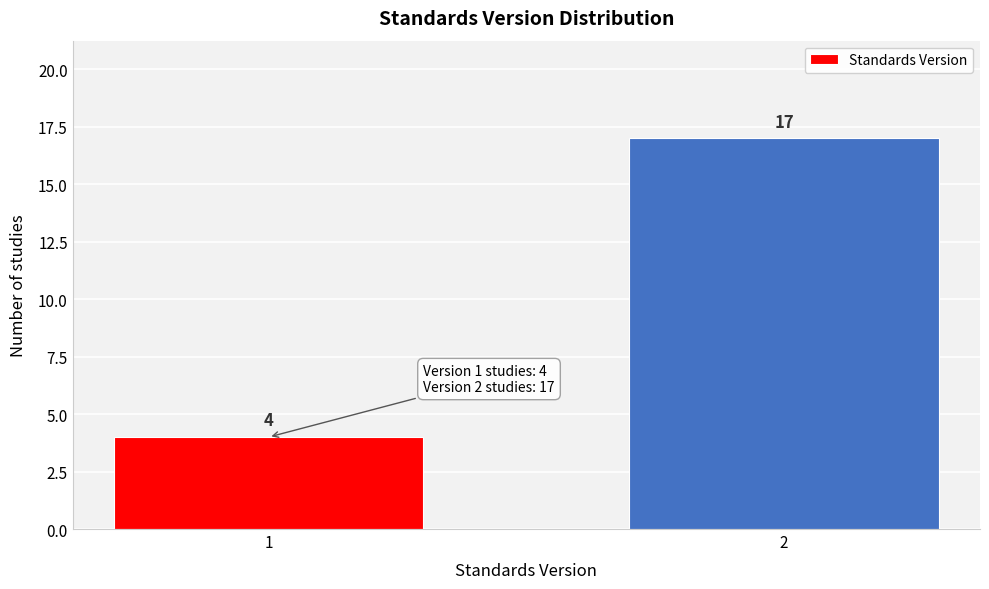

Reading left to right, what are all the values shown in this chart?

4	17